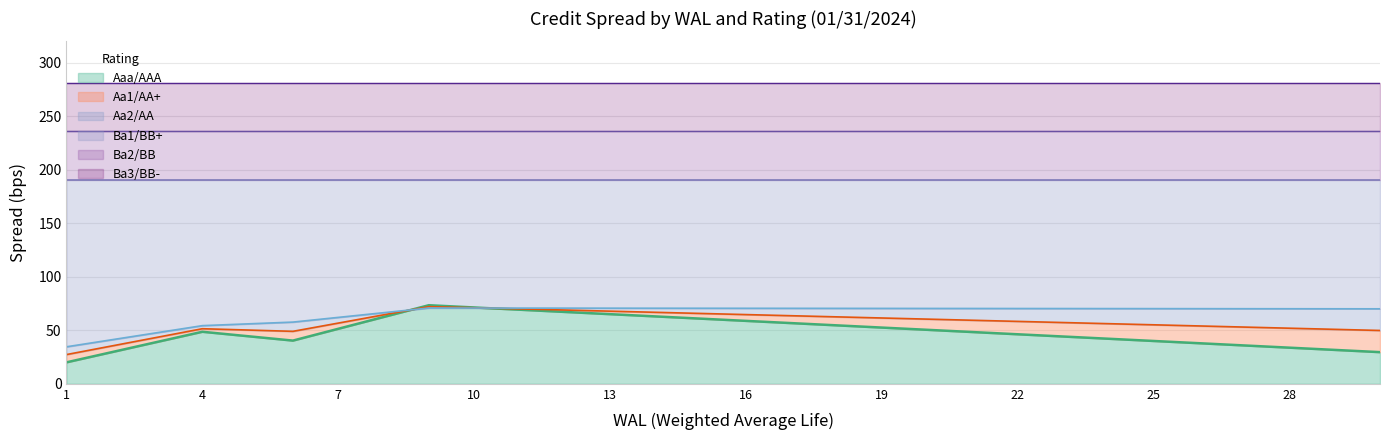

Read the Aa1/AA+ value at 22.

58.3